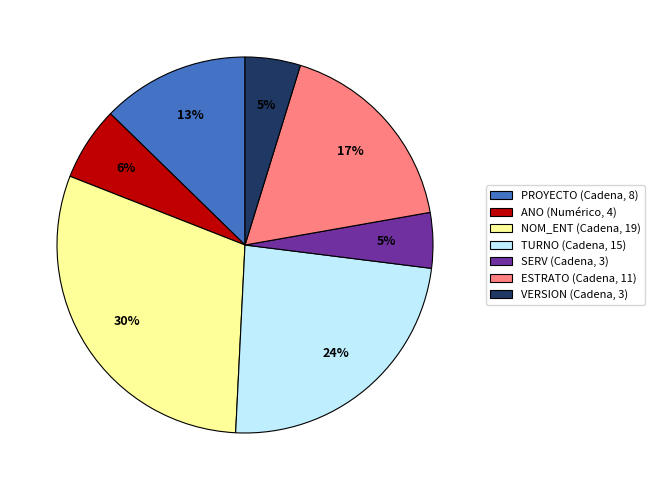

Does NOM_ENT (Cadena, 19) account for over 50% of the chart?

No